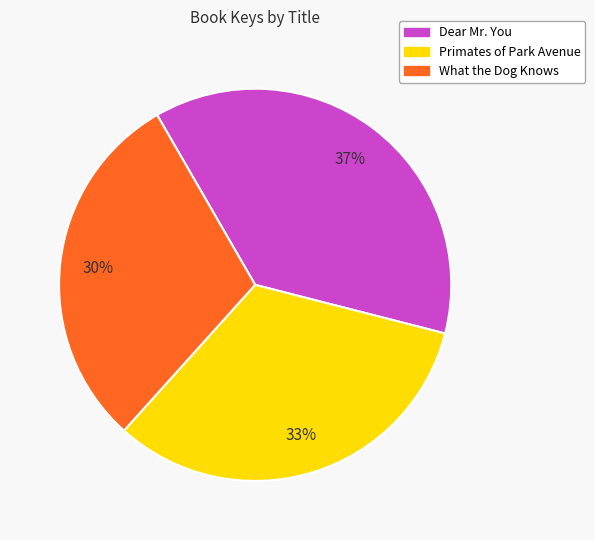

Does What the Dog Knows represent more than half of the total?

No